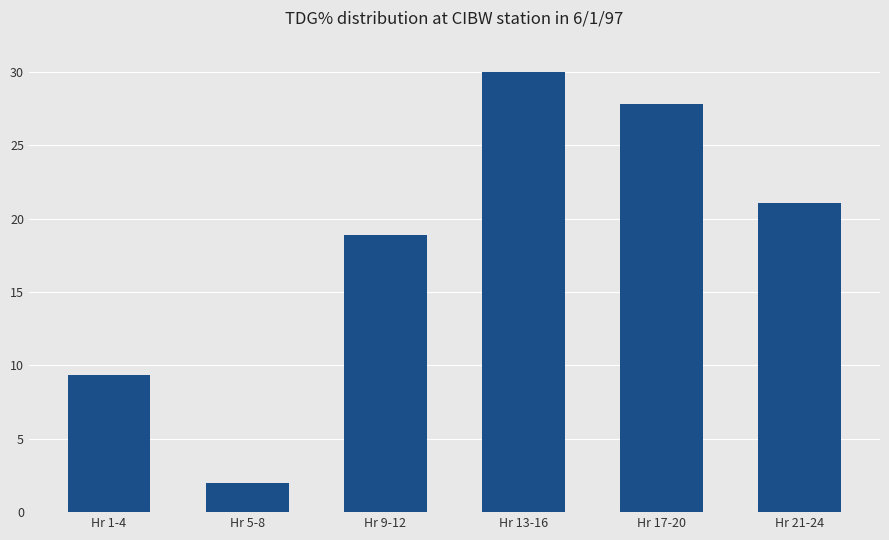

Which label corresponds to the largest value in the chart?

Hr 13-16